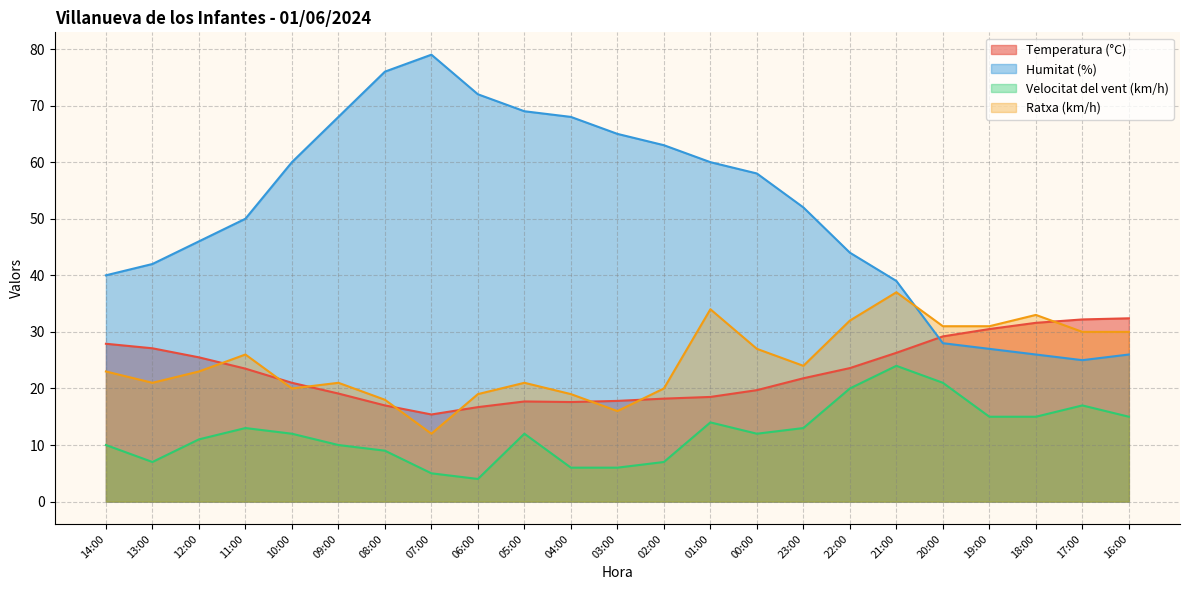

True or false: Velocitat del vent (km/h) and Ratxa (km/h) intersect in this chart.

False